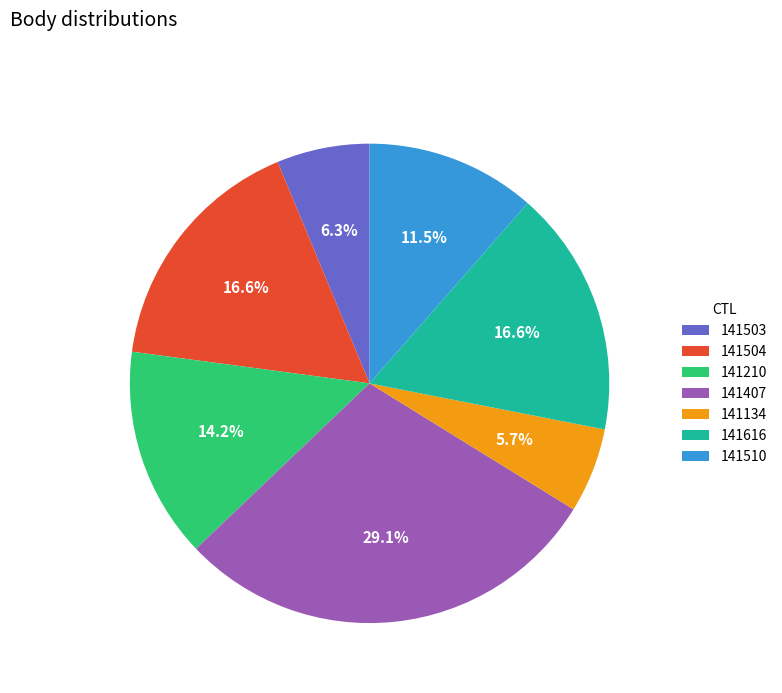

Which slice is the smallest?

141134